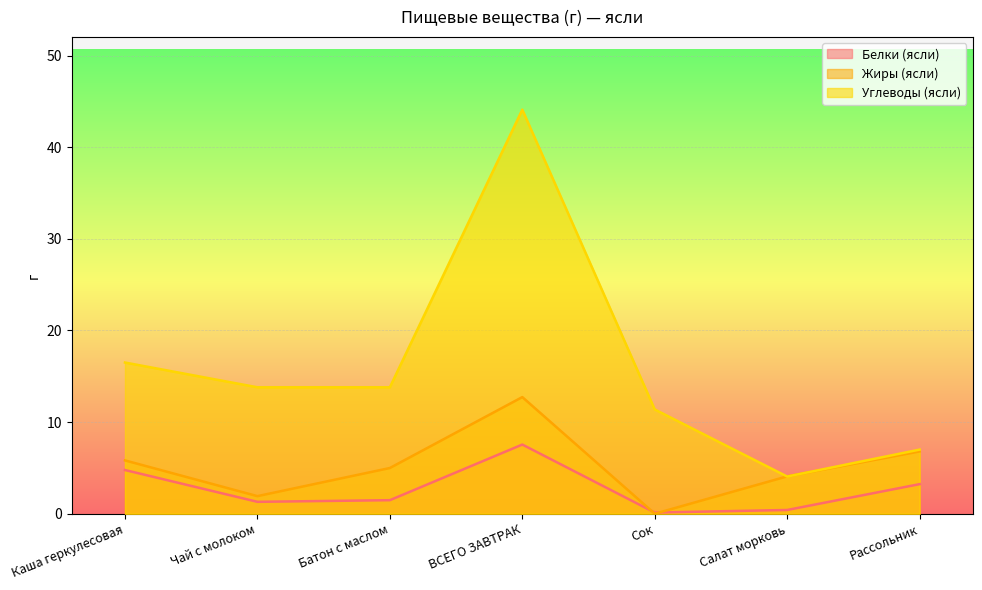

List the labels in order of Белки (ясли) value, smallest first.

Сок, Салат морковь, Чай с молоком, Батон с маслом, Рассольник, Каша геркулесовая, ВСЕГО ЗАВТРАК